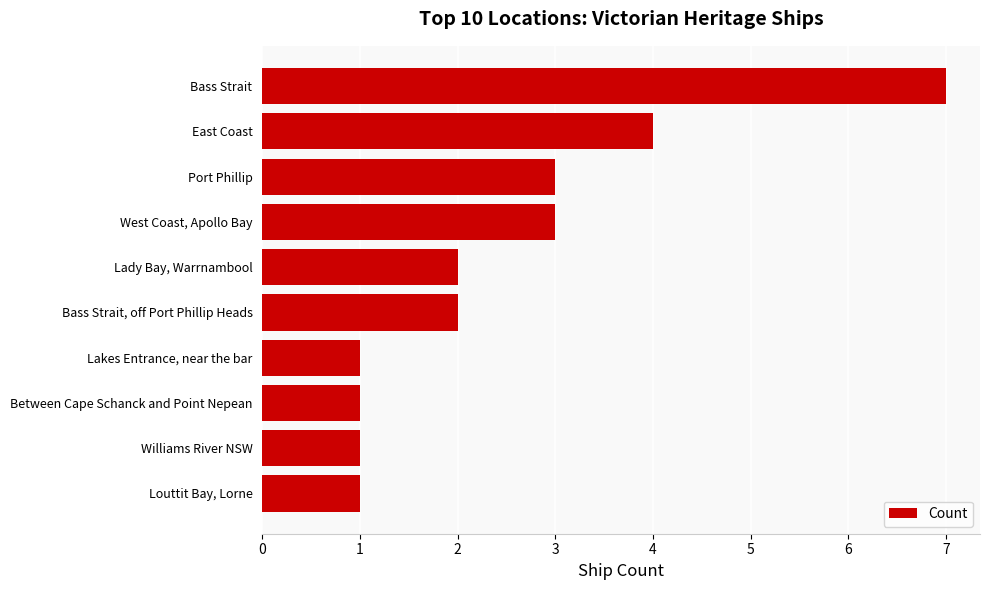

Does the chart contain stacked bars?

No